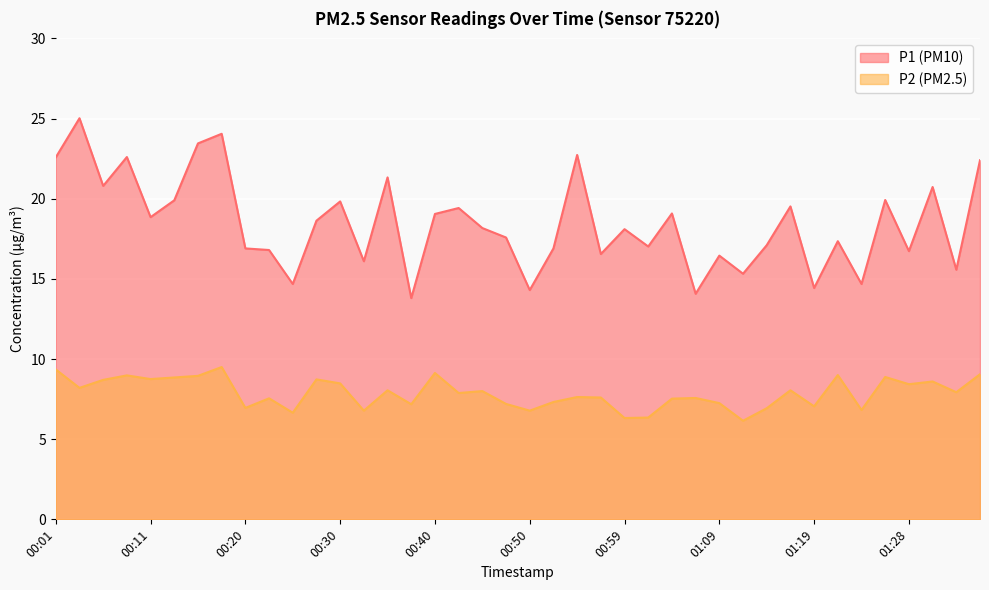

Reading left to right, transcribe all the data shown in this chart.

P1: 00:01=22.6	00:03=25.0	00:06=20.8	00:08=22.6	00:11=18.9	00:13=19.9	00:15=23.4	00:18=24.1	00:20=16.9	00:23=16.8	00:25=14.7	00:28=18.6	00:30=19.8	00:33=16.1	00:35=21.3	00:37=13.8	00:40=19.1	00:42=19.4	00:45=18.2	00:47=17.6	00:50=14.3	00:52=16.9	00:54=22.7	00:57=16.6	00:59=18.1	01:02=17.0	01:04=19.1	01:07=14.1	01:09=16.4	01:11=15.3	01:14=17.1	01:16=19.5	01:19=14.4	01:21=17.4	01:24=14.7	01:26=19.9	01:28=16.7	01:31=20.7	01:33=15.6	01:36=22.4
P2: 00:01=9.3	00:03=8.2	00:06=8.7	00:08=9.0	00:11=8.8	00:13=8.8	00:15=8.9	00:18=9.5	00:20=7.0	00:23=7.5	00:25=6.7	00:28=8.7	00:30=8.5	00:33=6.8	00:35=8.1	00:37=7.2	00:40=9.1	00:42=7.9	00:45=8.0	00:47=7.2	00:50=6.8	00:52=7.3	00:54=7.6	00:57=7.6	00:59=6.3	01:02=6.3	01:04=7.5	01:07=7.6	01:09=7.2	01:11=6.2	01:14=6.9	01:16=8.1	01:19=7.0	01:21=9.0	01:24=6.8	01:26=8.9	01:28=8.4	01:31=8.6	01:33=7.9	01:36=9.1